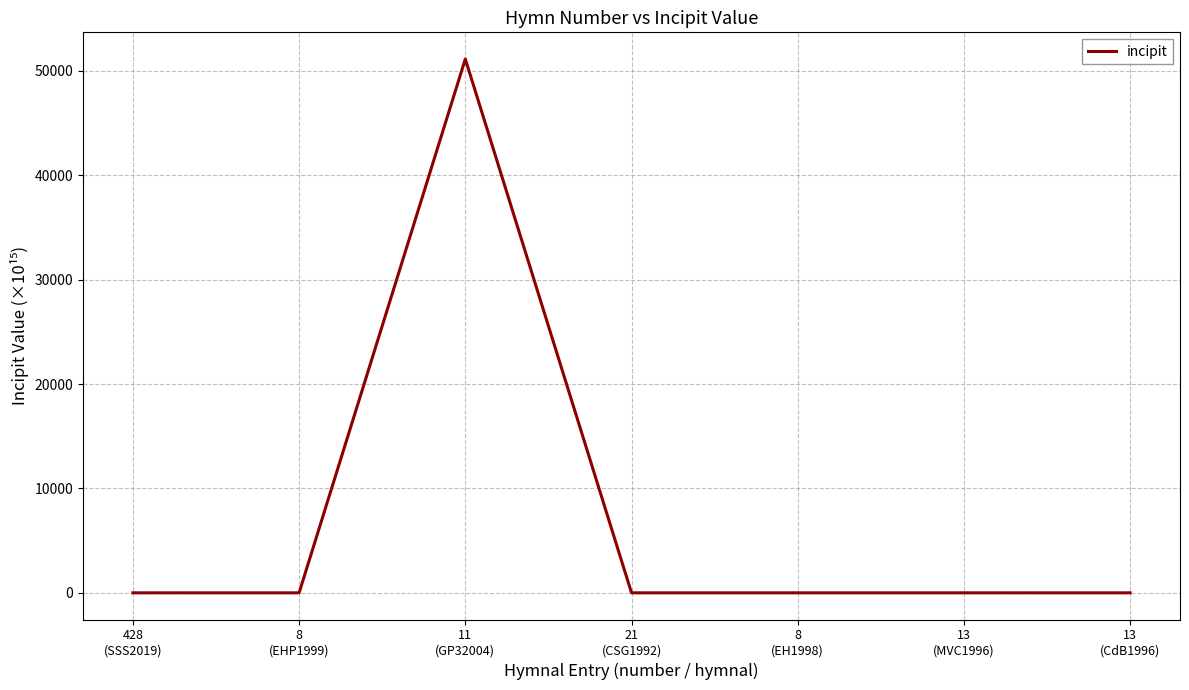

Does the chart display data point markers on the line(s)?

No